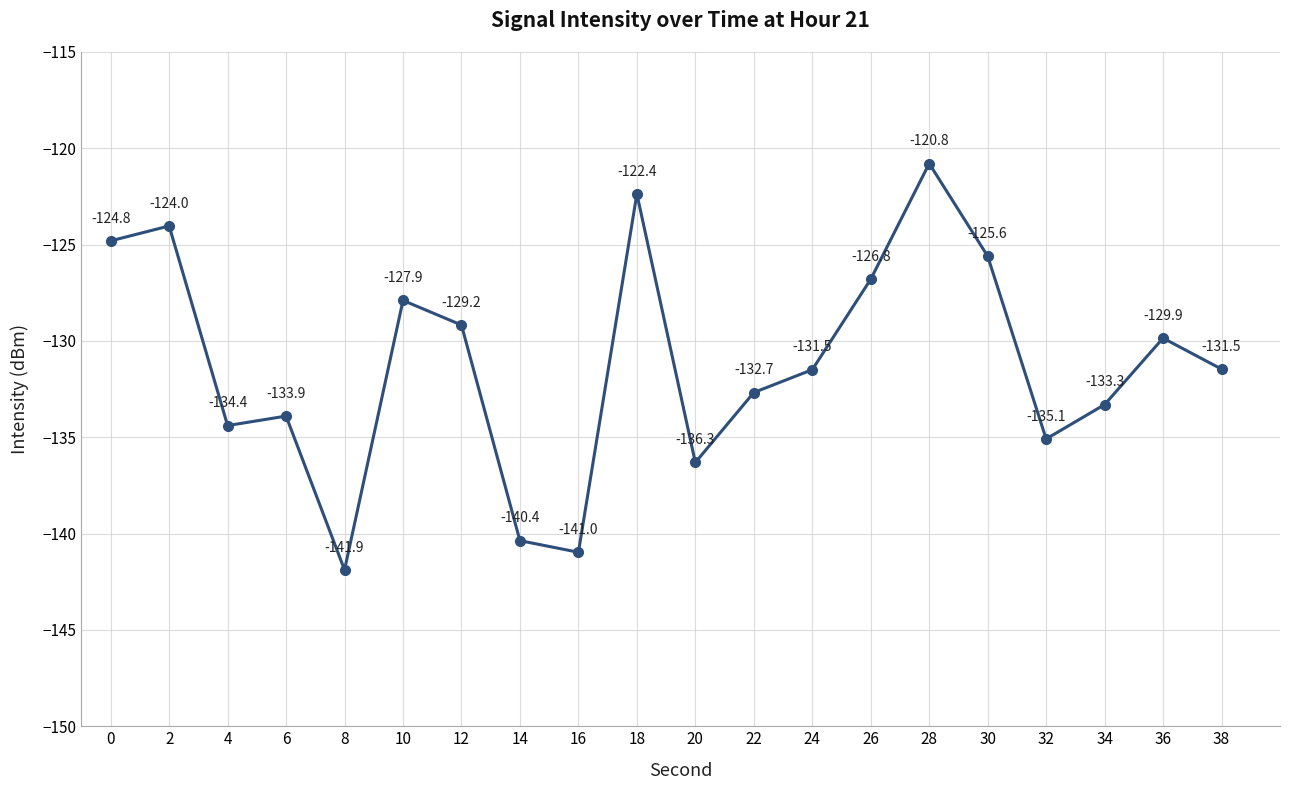

What is the value of the 12th point from the left?

-132.7